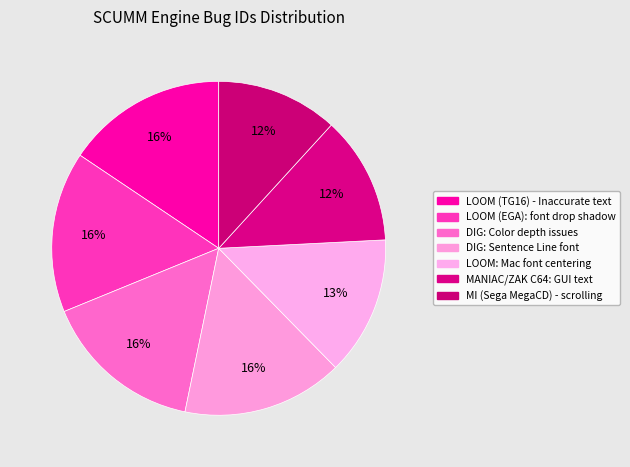

Does any single category account for the majority?

No